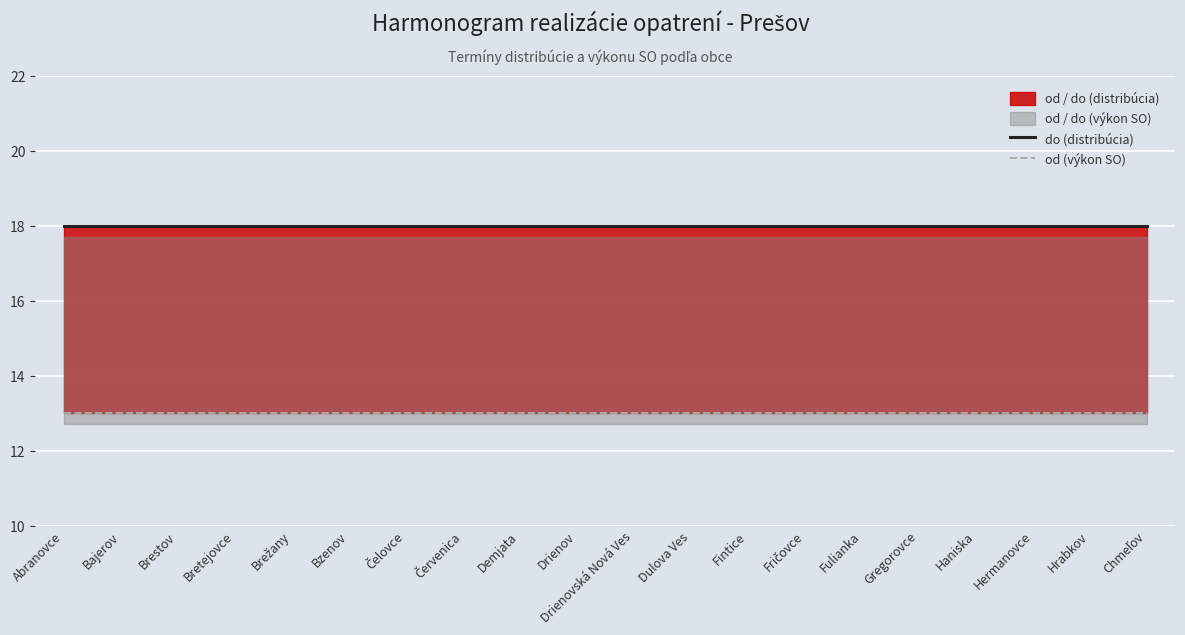

What is the spread (max minus min) of values at Gregorovce?

5